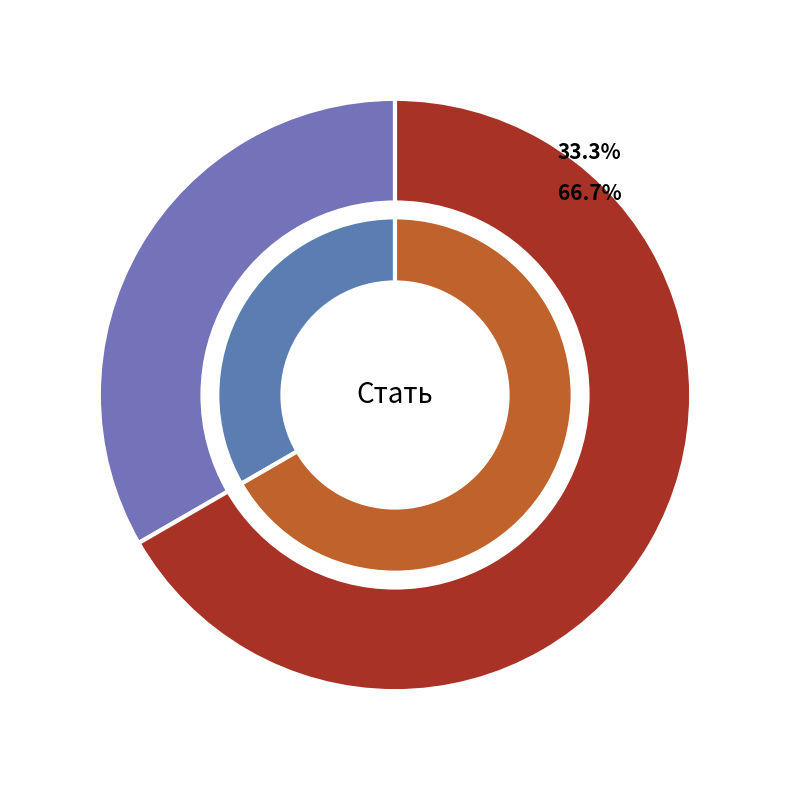

To the nearest percent, what is the difference between the largest and smallest slice percentages?

33%